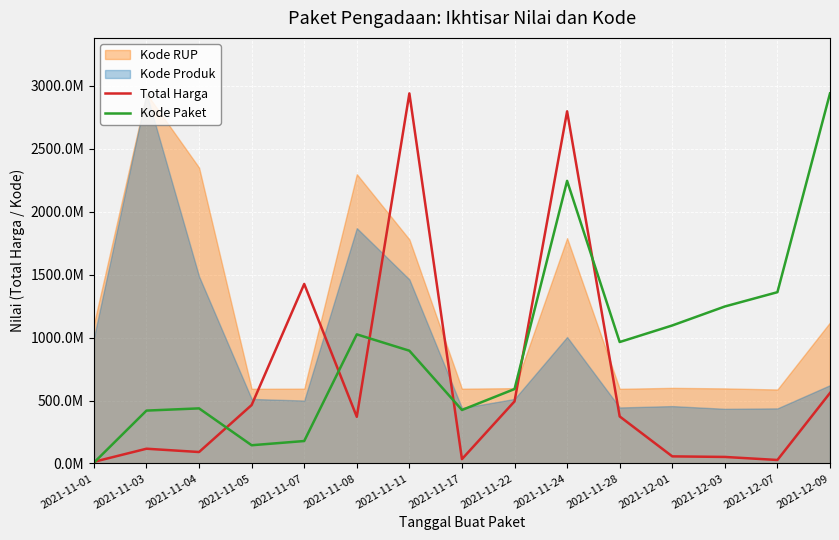

At which category is the sum across all series the highest?

2021-11-24